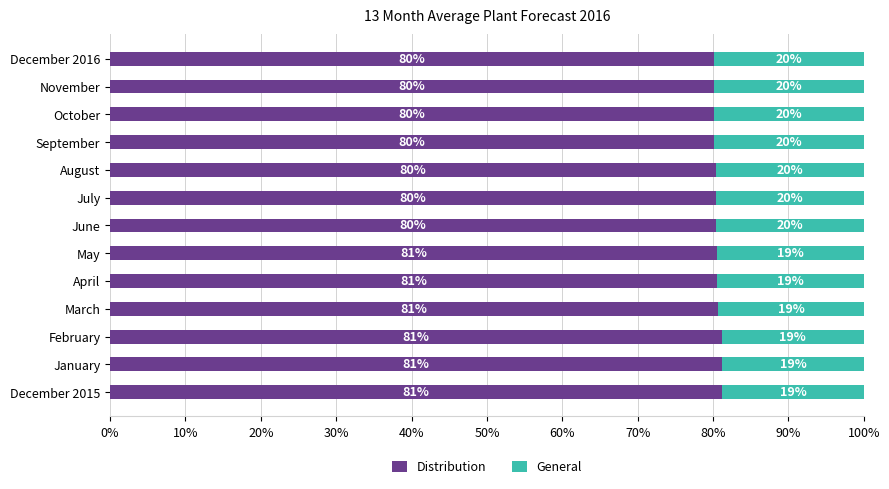

What is the total value across all series at July?

100.0